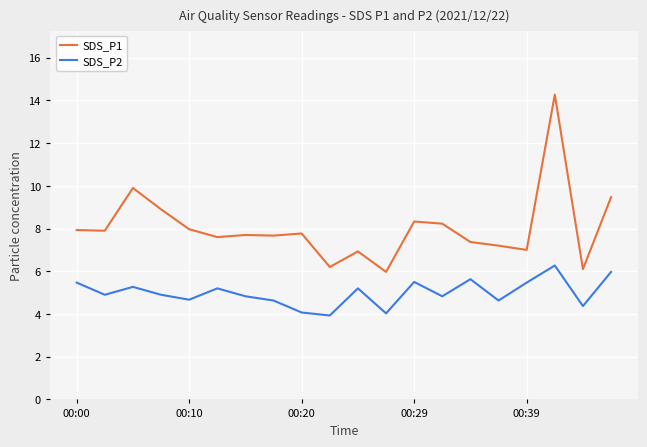

Which series has the largest total across all categories?

SDS_P1